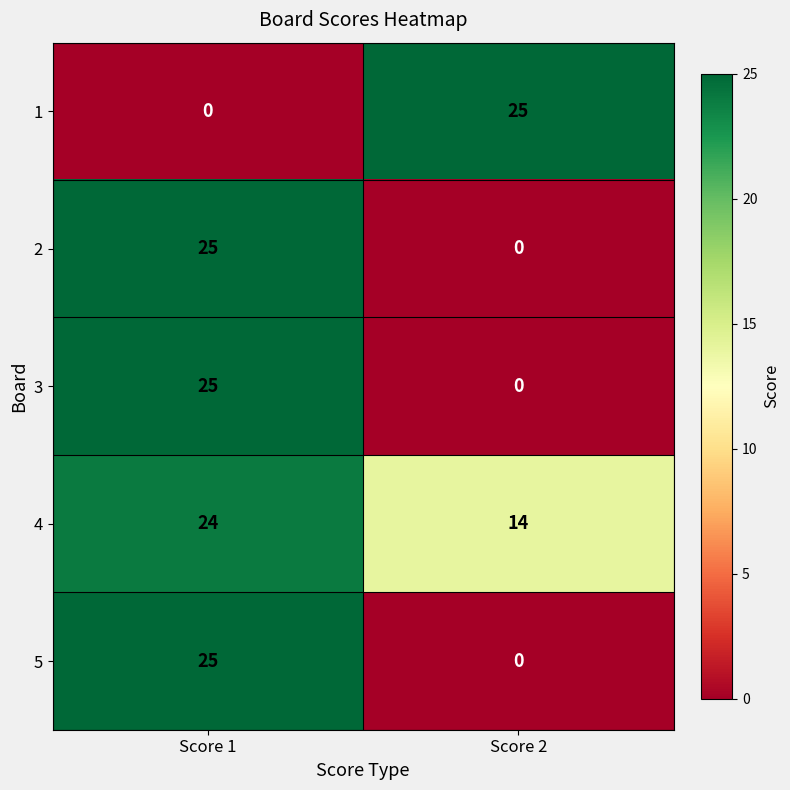

True or false: 1 has a value of 25 at Score 2.

True